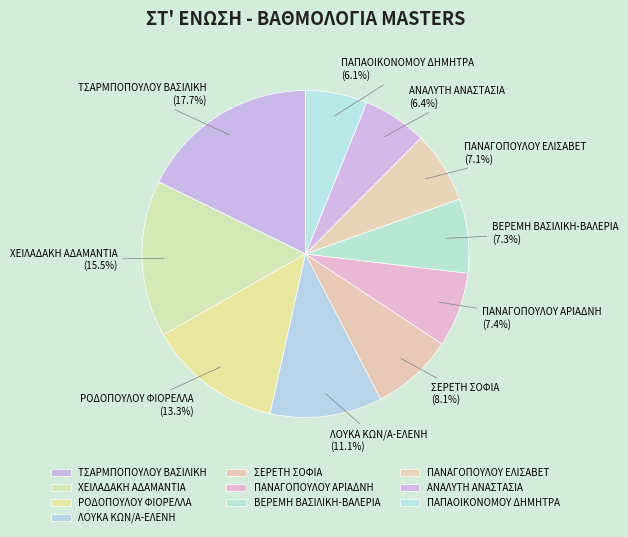

How many slices are in this pie chart?

10